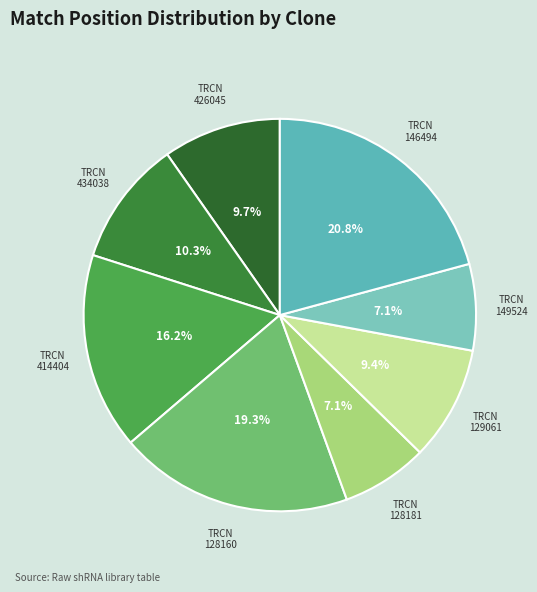

Count the number of slices in the pie.

8